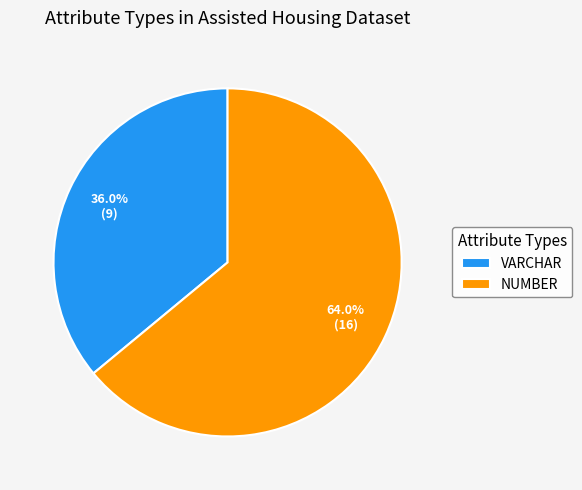

Combined, what portion of the pie is NUMBER and VARCHAR?

100.0%